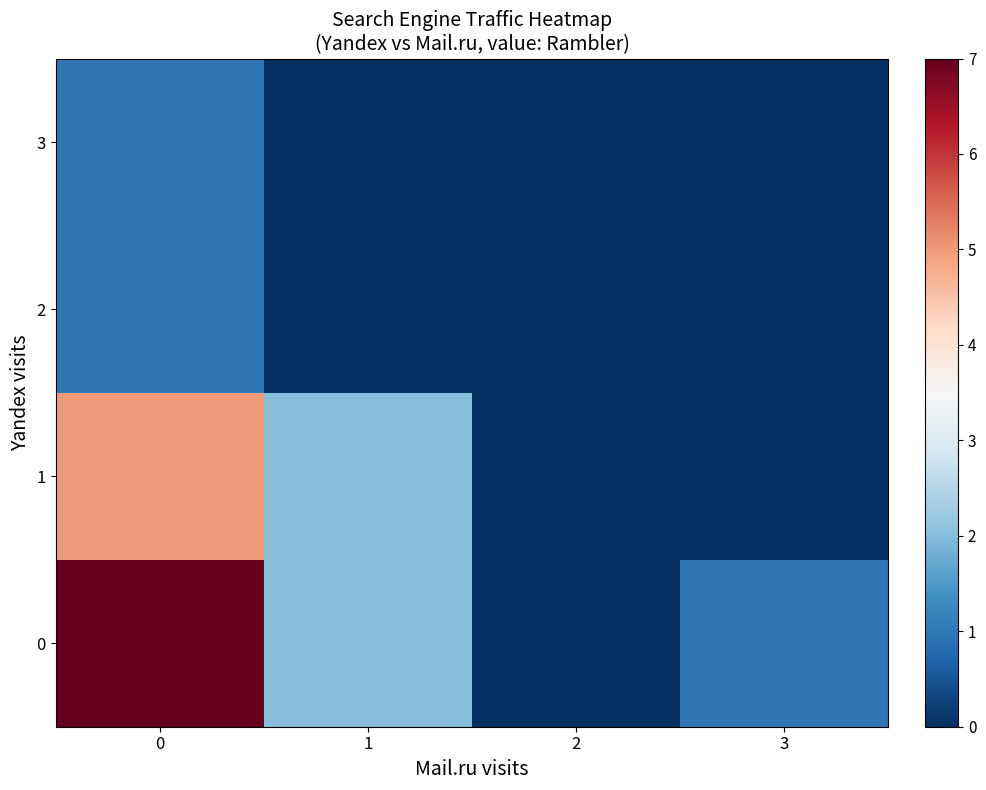

Reading left to right, extract all data points from this chart.

0: 0=7	1=2	2=0	3=1
1: 0=5	1=2	2=0	3=0
2: 0=1	1=0	2=0	3=0
3: 0=1	1=0	2=0	3=0